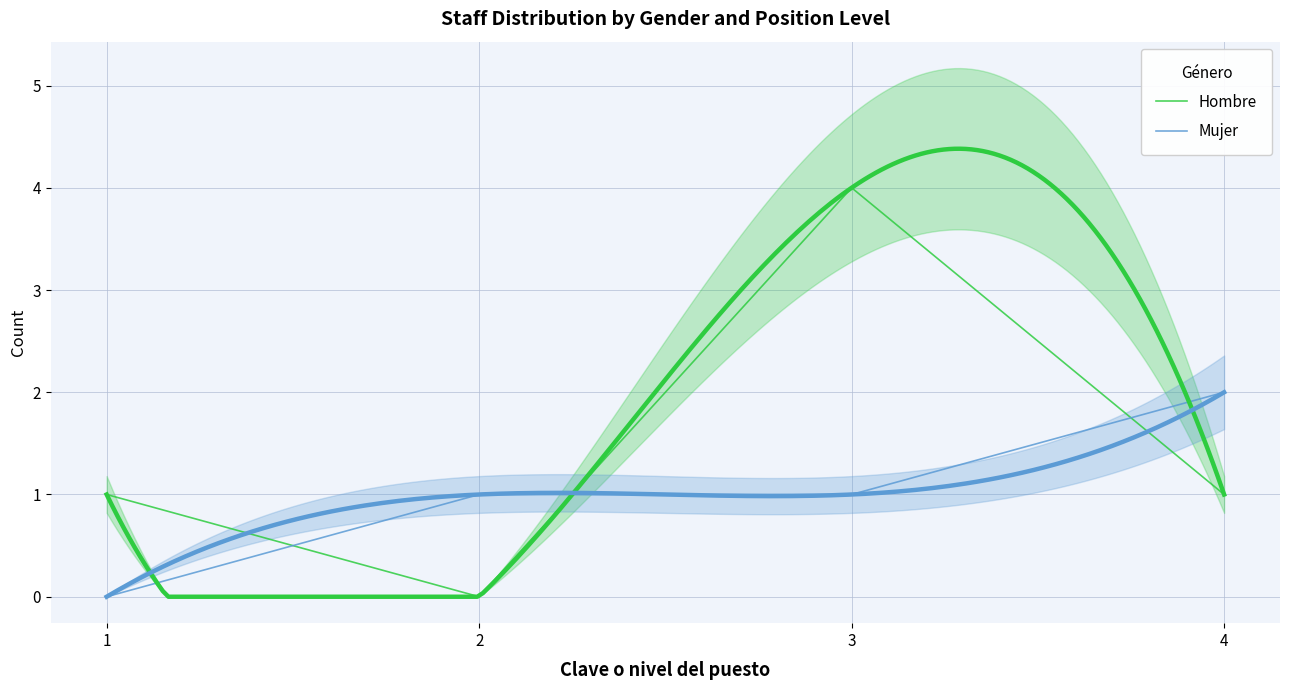

How many lines are shown in the chart?

2